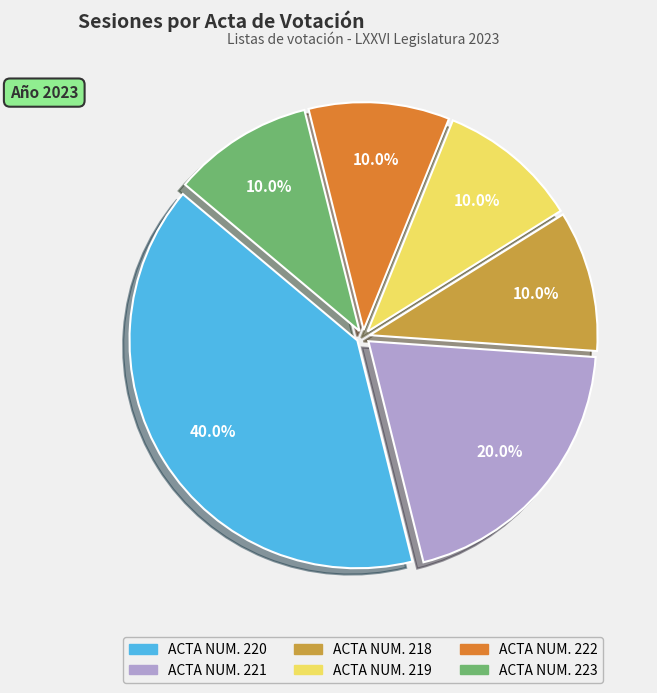

Count the number of slices in the pie.

6